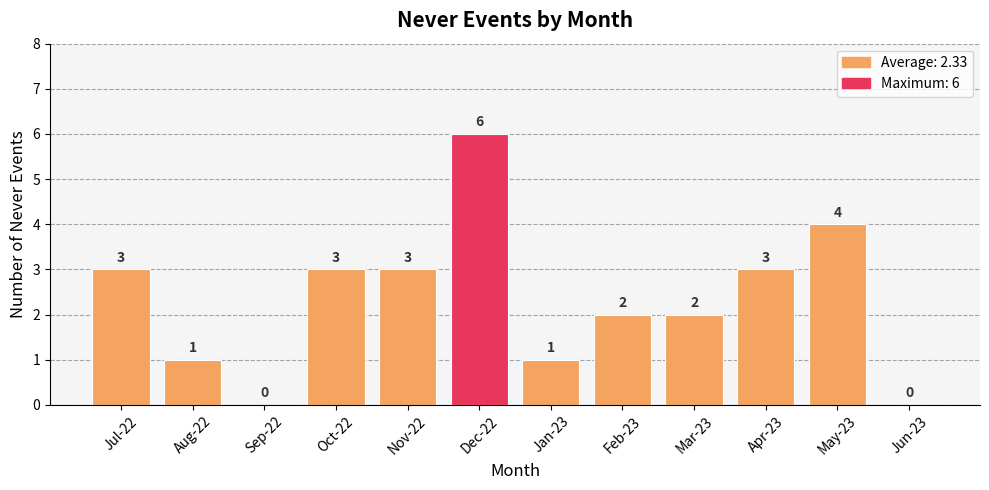

Which label corresponds to the largest value in the chart?

Dec-22